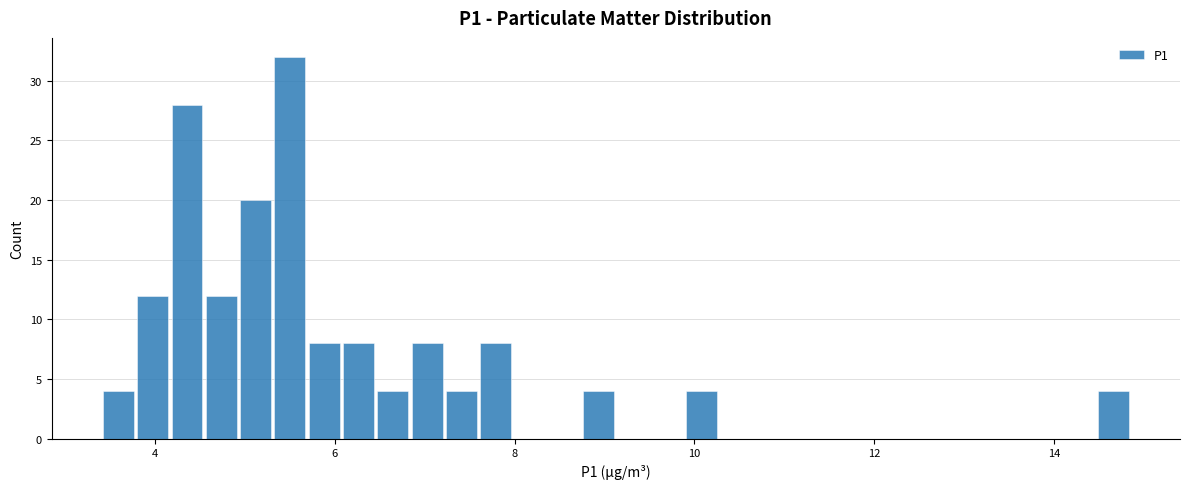

Around what value on the x-axis is the tallest bar? Give the approximate position of its centre, as read against the axis.

5.4